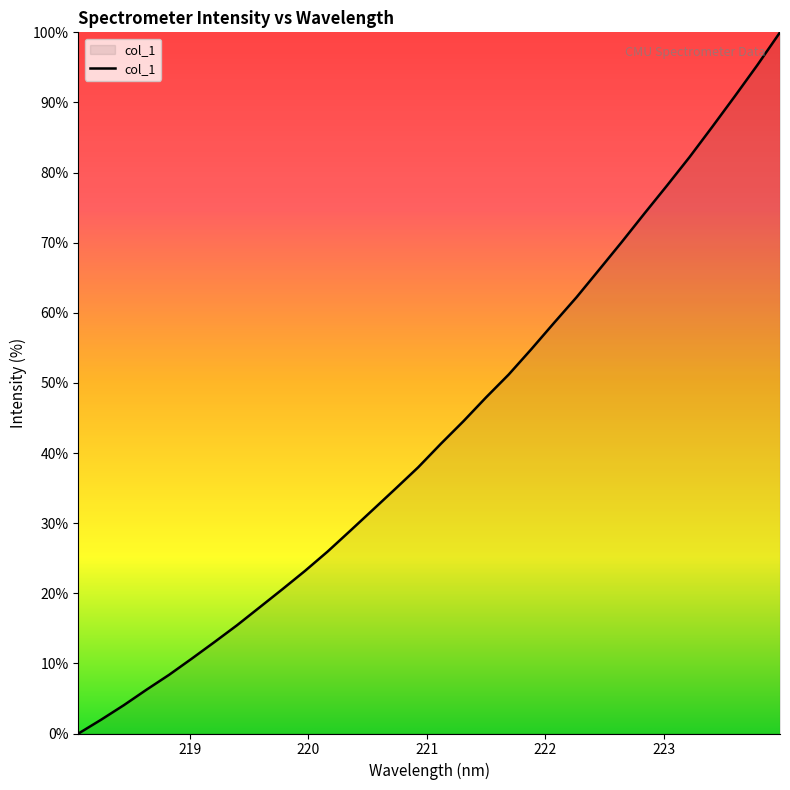

What is the difference between the maximum and minimum values?

100.0